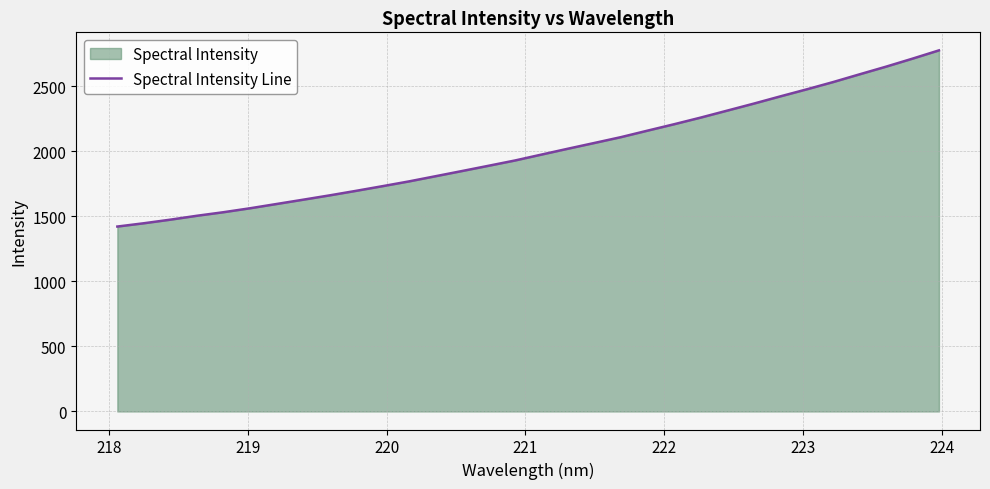

What is the smallest value displayed?

1421.9